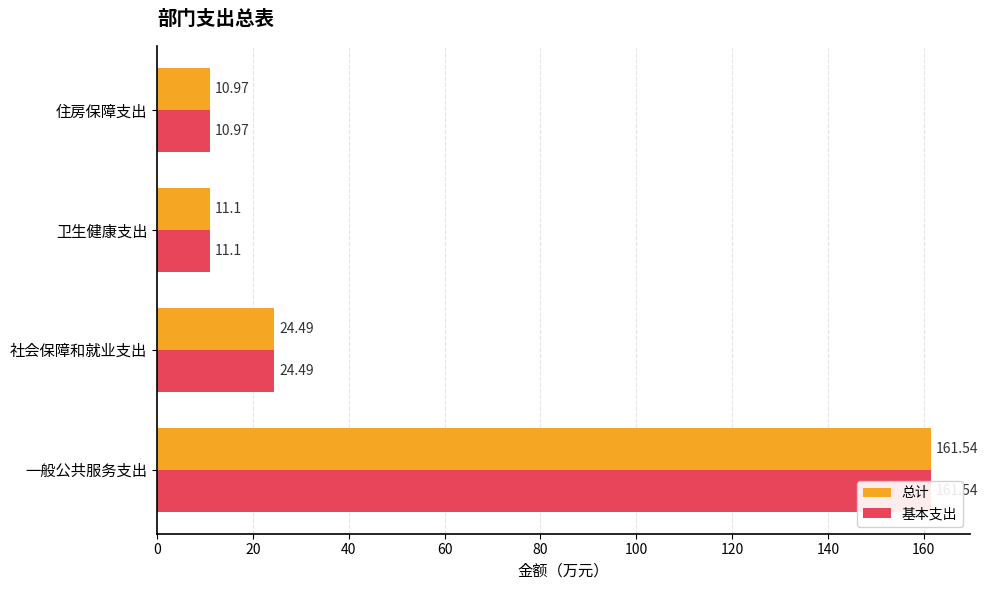

Which series has the widest spread of values?

总计